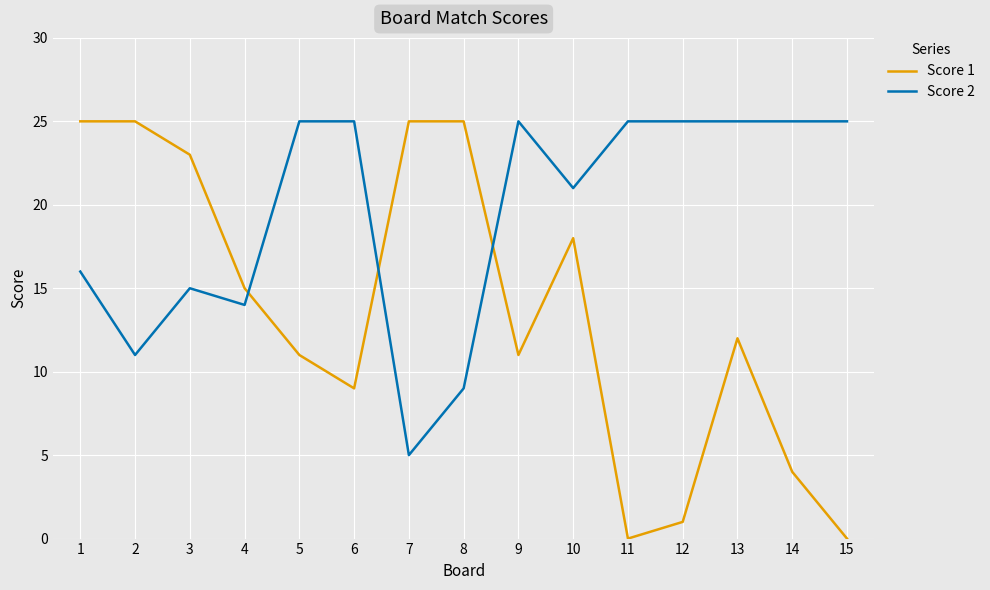

Rank the series at 5 from highest to lowest value.

Score 2, Score 1